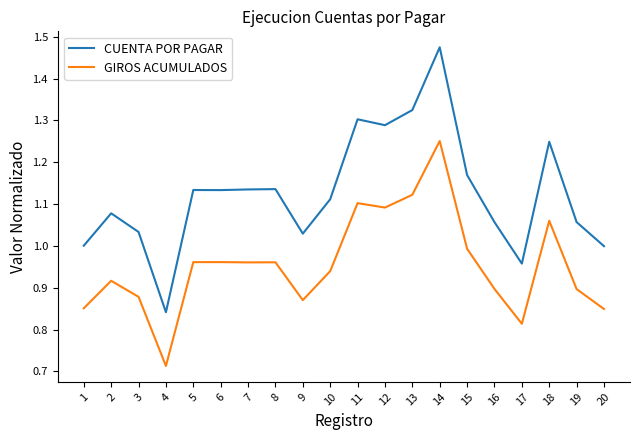

Where is GIROS ACUMULADOS nearest to the value 0?

4